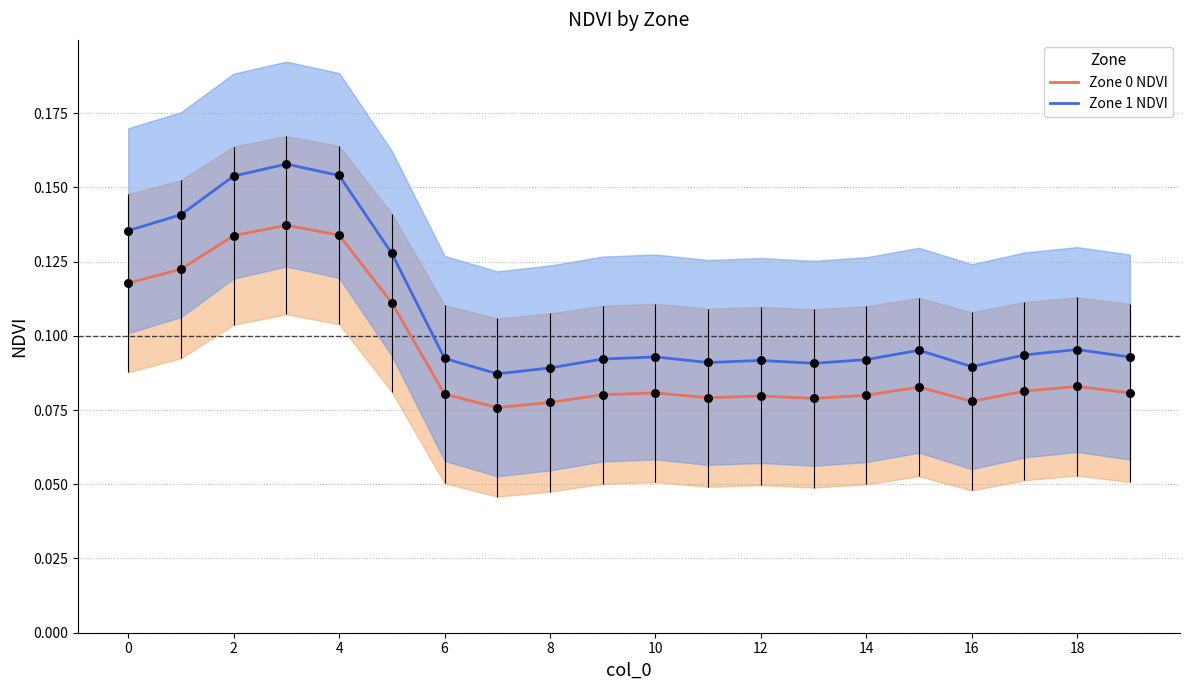

Is the value of Zone 0 NDVI at 2 greater than the value of Zone 1 NDVI at 12?

Yes